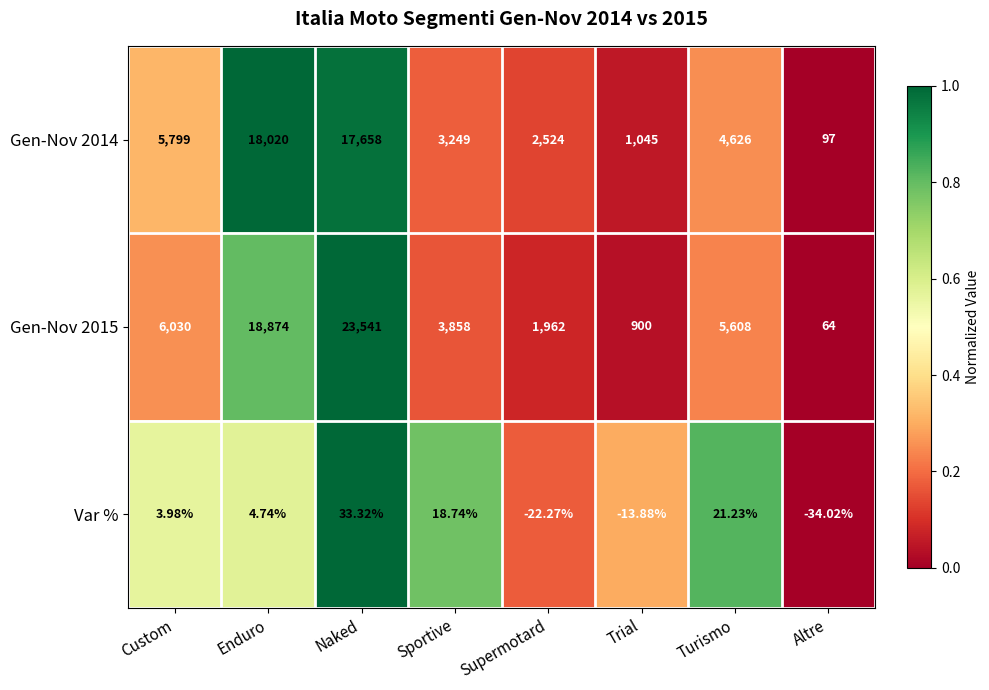

Where does the Var % series first go above 4?

Enduro